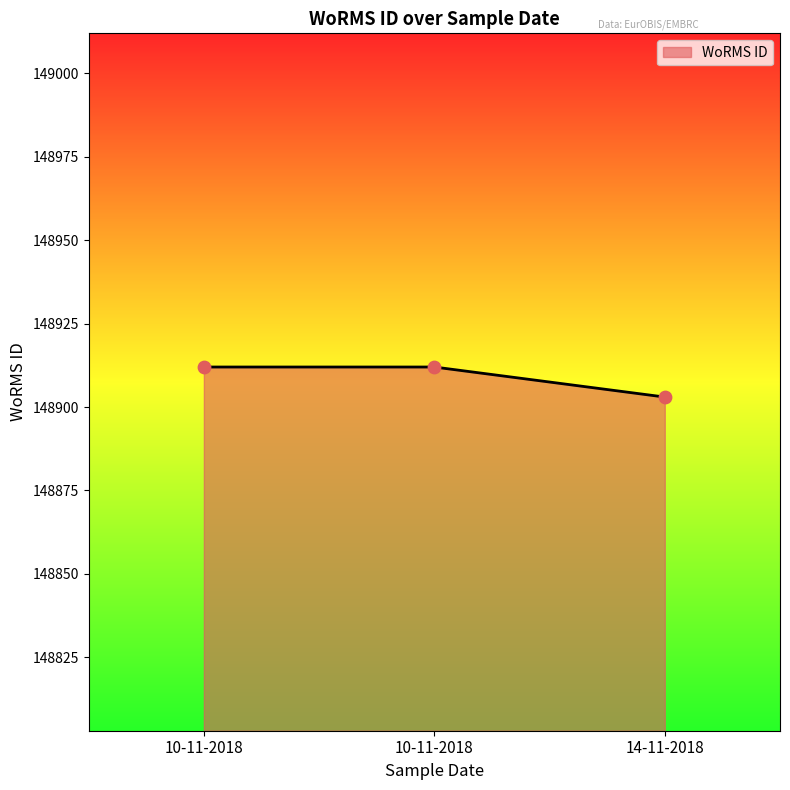

Approximately how many times larger is the value at 10-11-2018 compared to 14-11-2018?

1.0